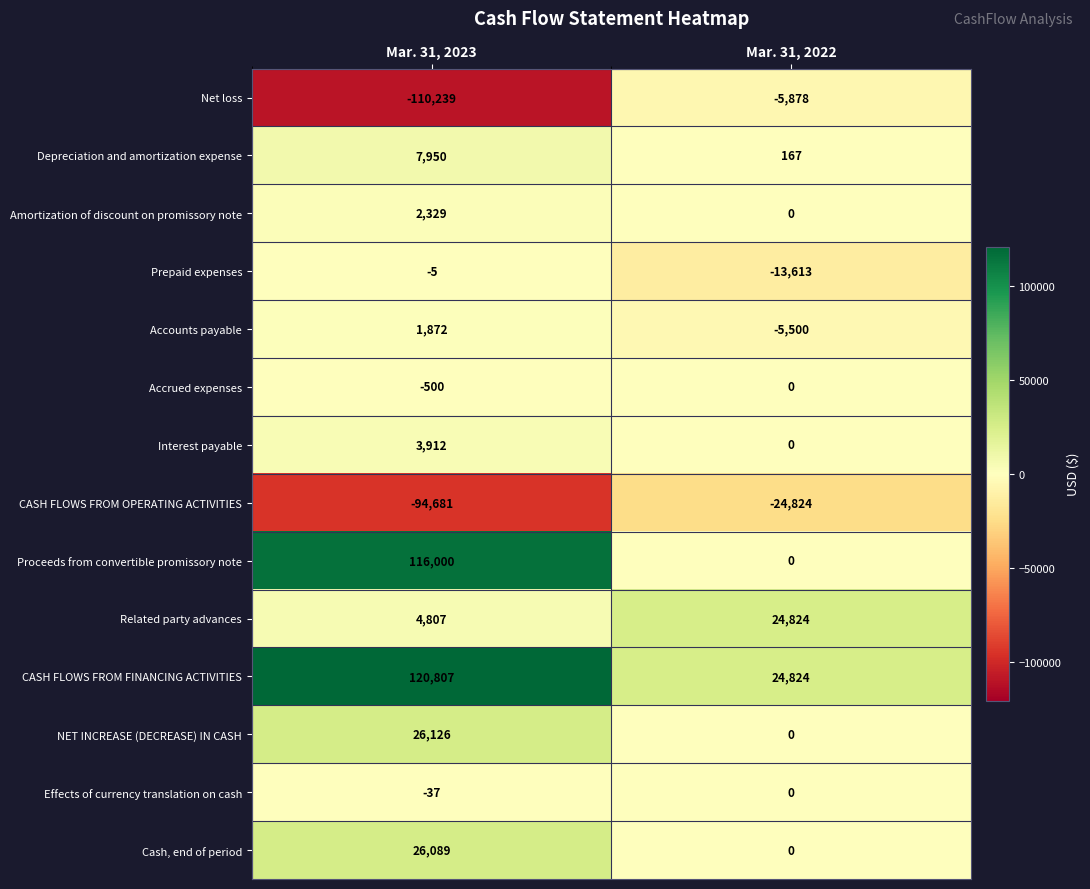

What is the total value across all series at Mar. 31, 2023?

104430